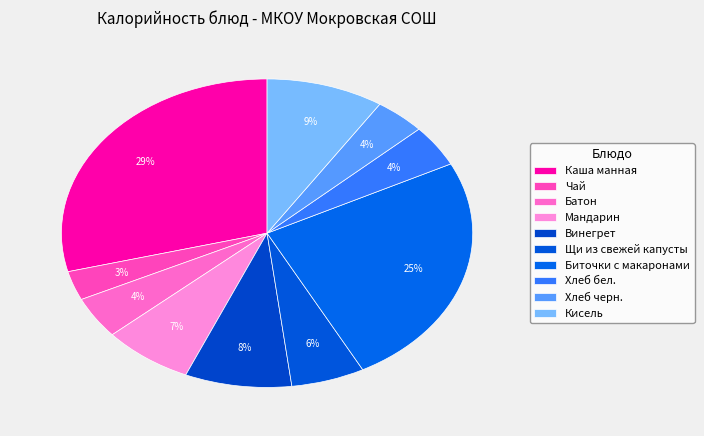

Is the sum of Щи из свежей капусты and Биточки с макаронами greater than half?

No